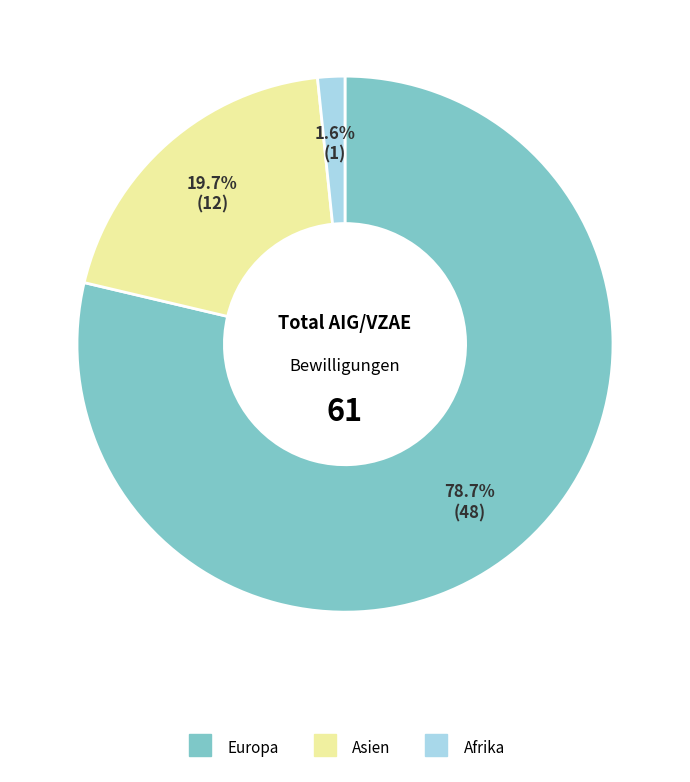

Does any single category account for the majority?

Yes